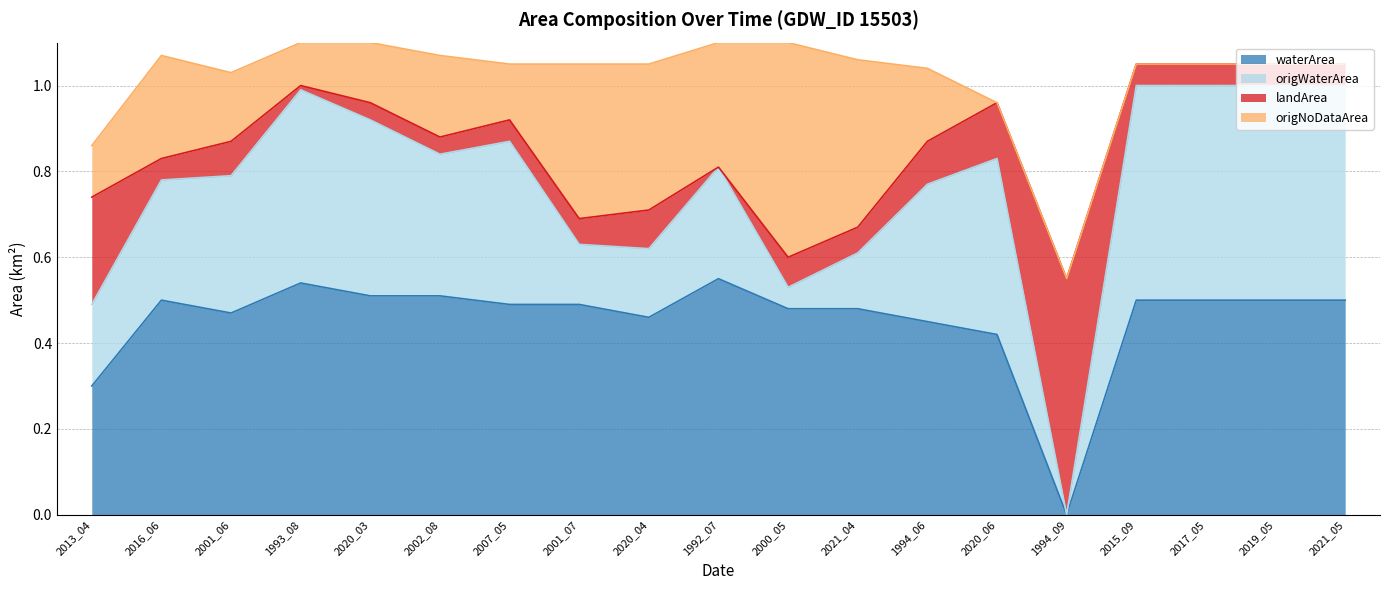

The waterArea series shows 0.0 at 1994_09. True or false?

True